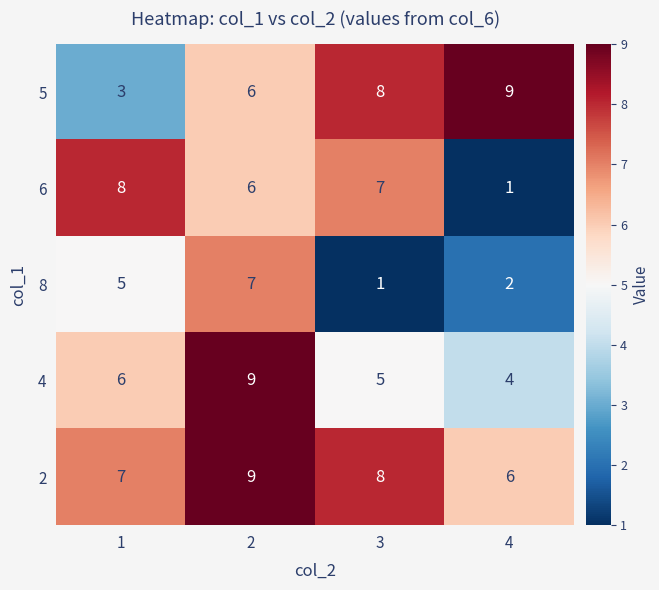

Reading left to right, what are all the values shown in this chart?

5: 3	6	8	9
6: 8	6	7	1
8: 5	7	1	2
4: 6	9	5	4
2: 7	9	8	6